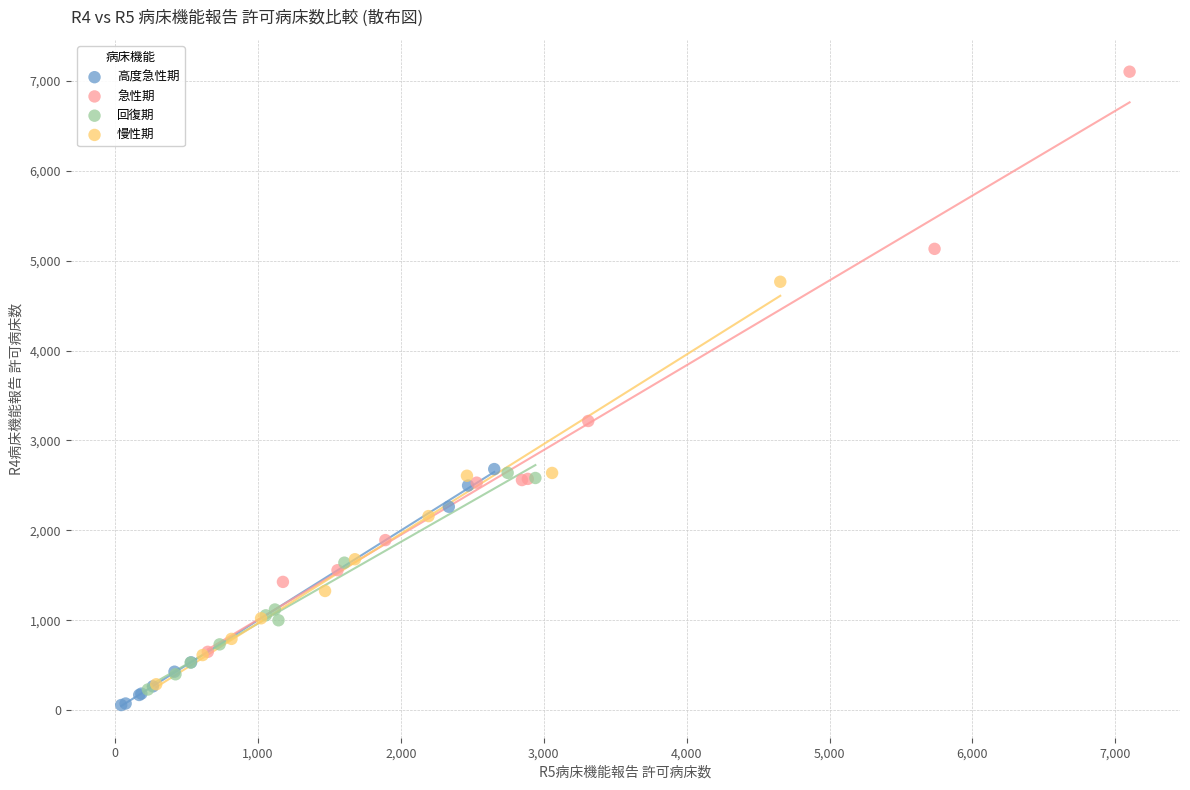

Which series reaches the minimum Y coordinate?

高度急性期